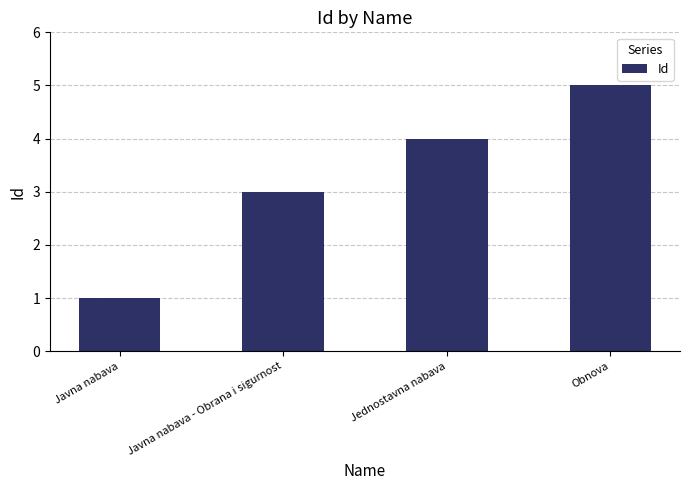

What is the sum of all values?

13